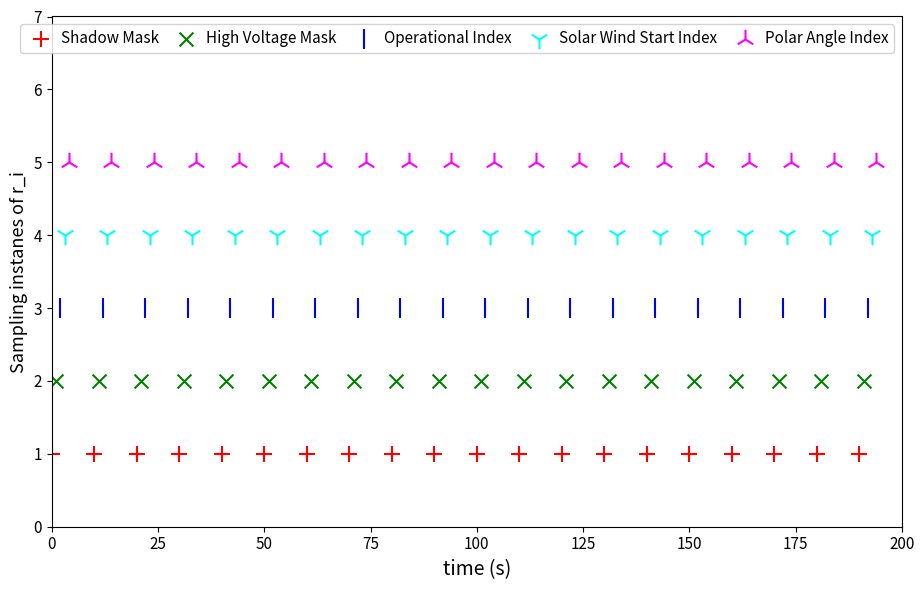

Which series contains the lowest Y value?

Shadow Mask